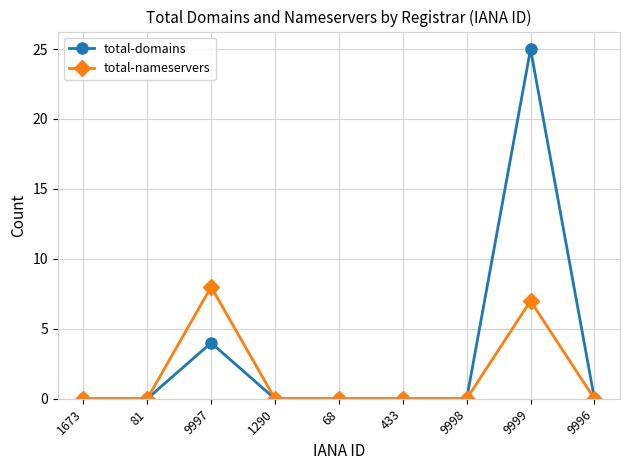

At which category does the chart reach its peak across all series?

9999